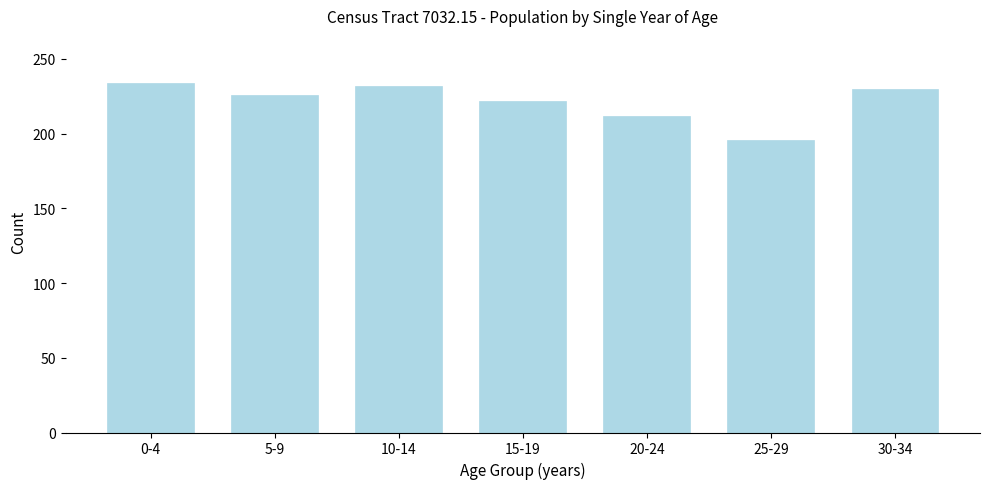

Reading left to right, list all the values displayed in this chart.

234	226	232	222	212	196	230